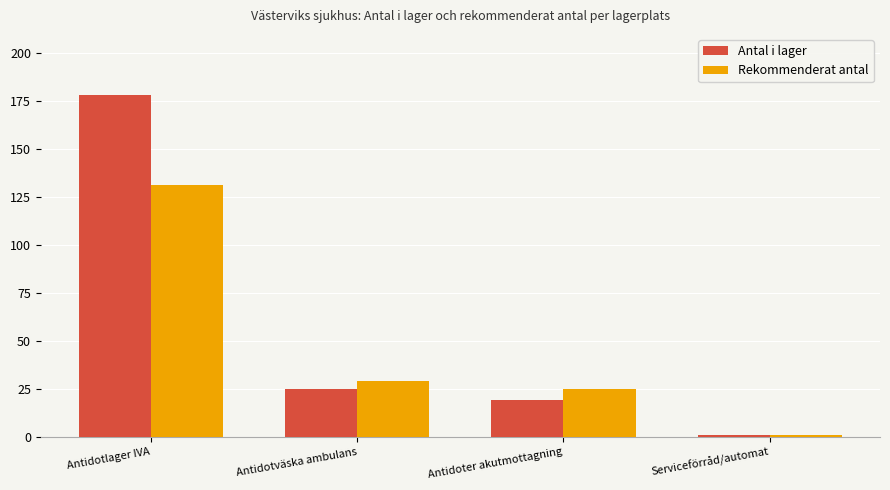

What is the difference between the Antal i lager values at Antidoter akutmottagning and Antidotväska ambulans?

6